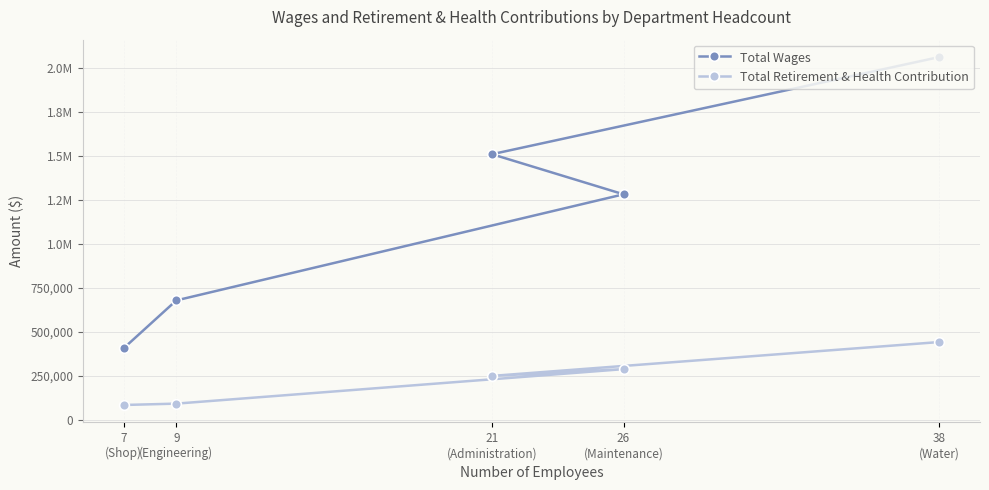

What are all the series names shown in the legend?

Total Wages, Total Retirement & Health Contribution